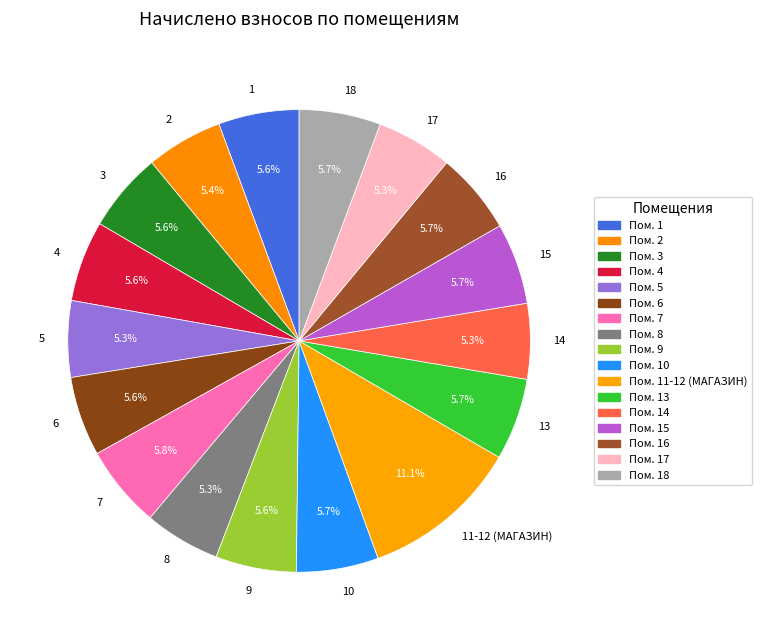

What percentage is the 6 slice, to the nearest percent?

6%